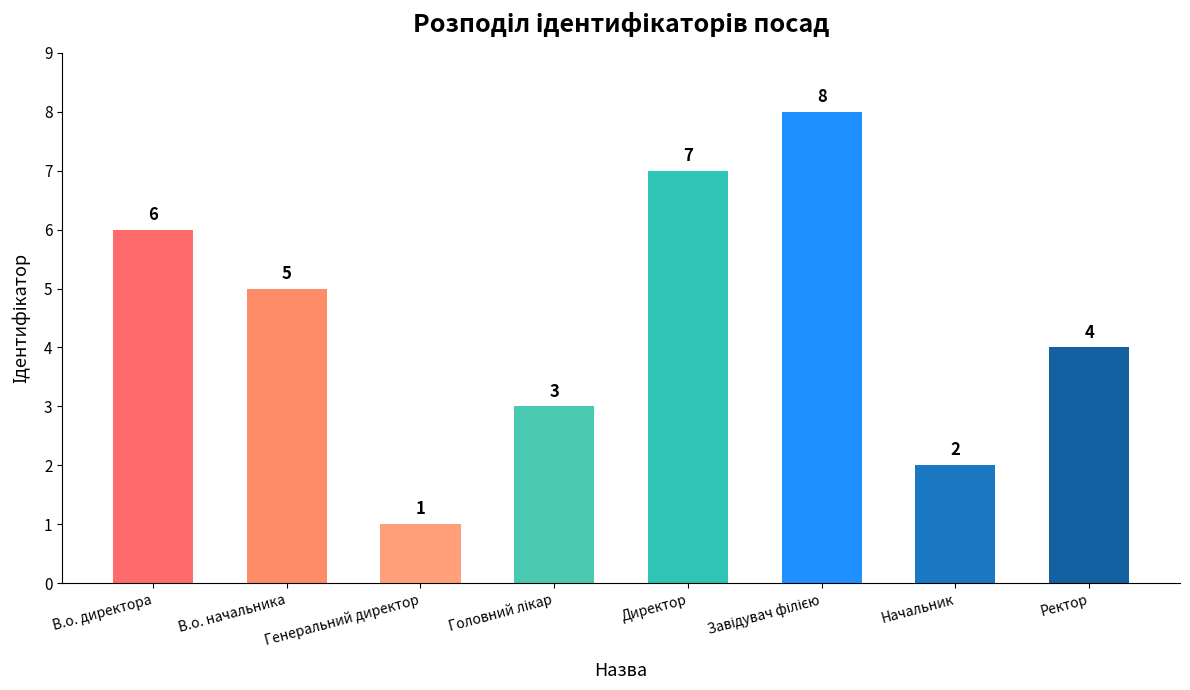

How many bars are there in total?

8